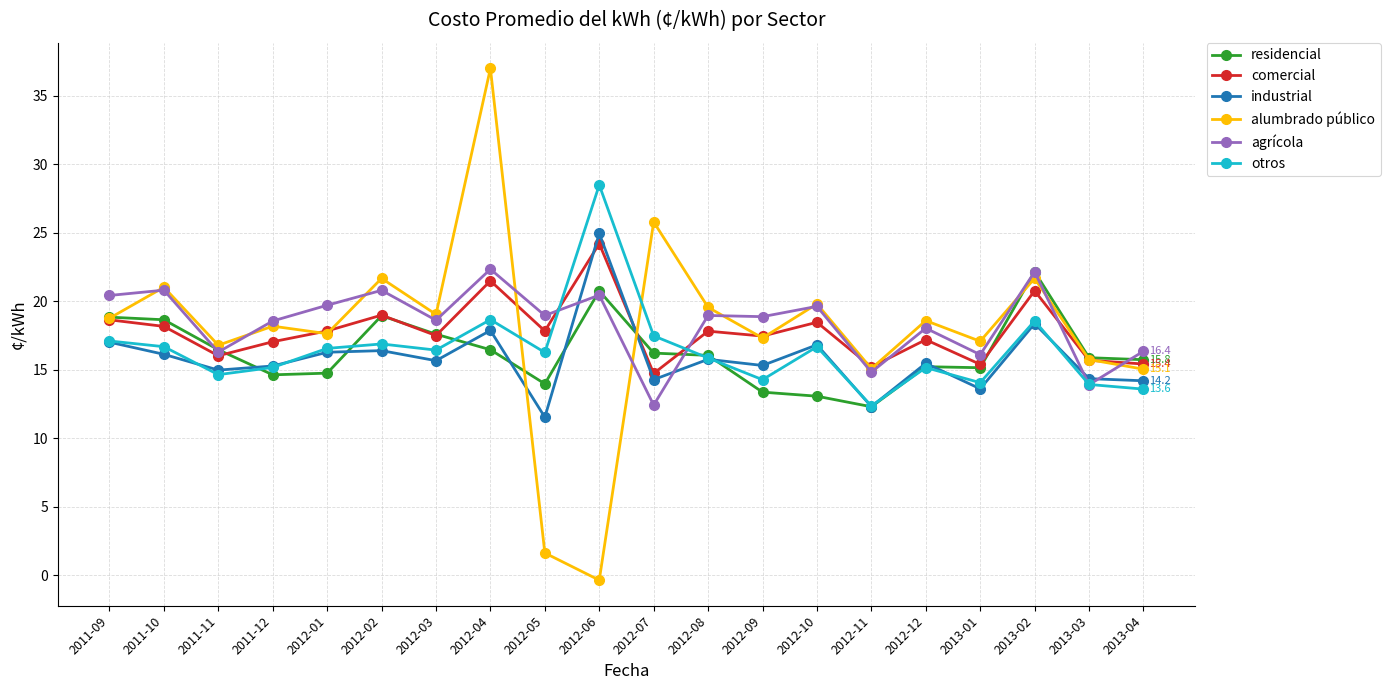

What value does the agrícola series have at 2012-09?

18.9